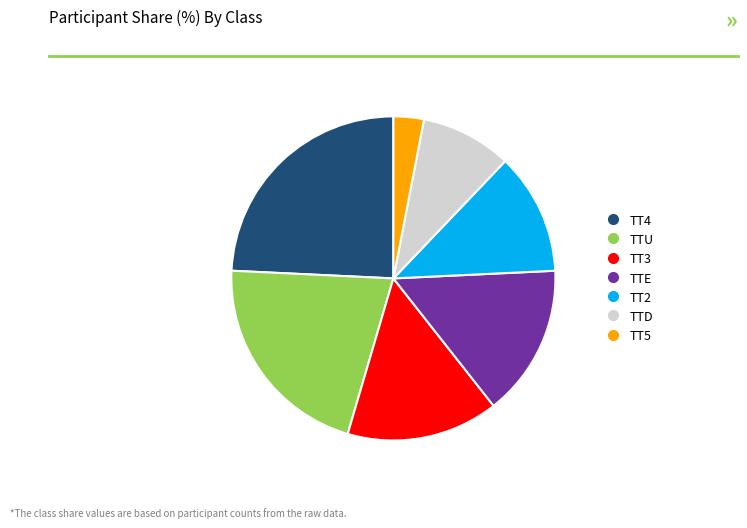

Do TT4 and TT3 together represent more than half of the pie?

No